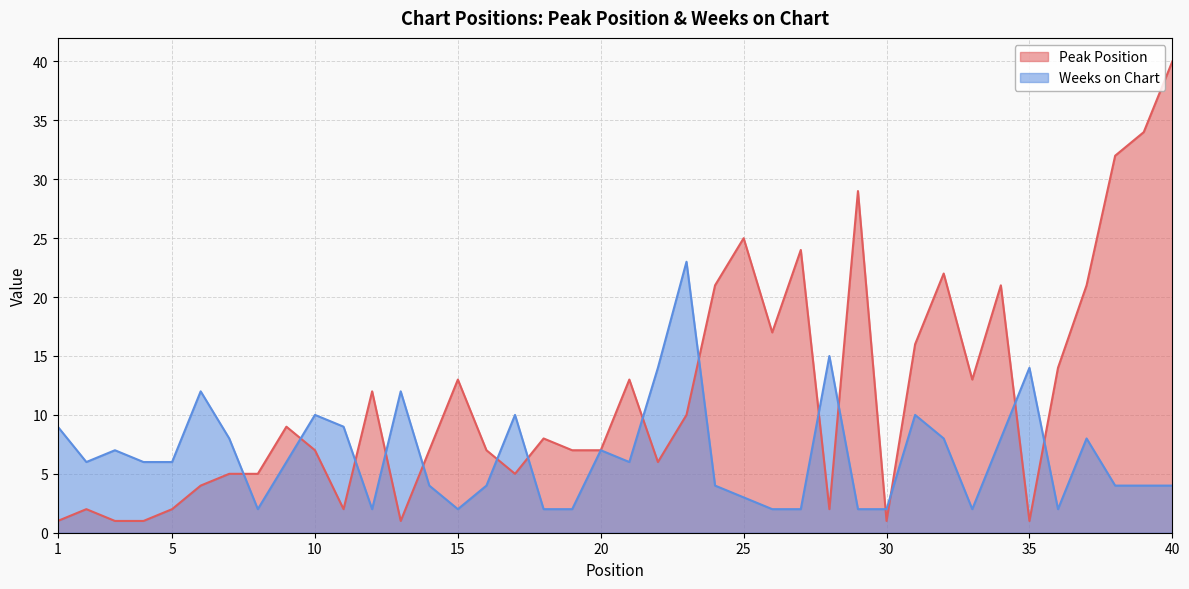

Rank the series by their average value, from highest to lowest.

Peak Position, Weeks on Chart